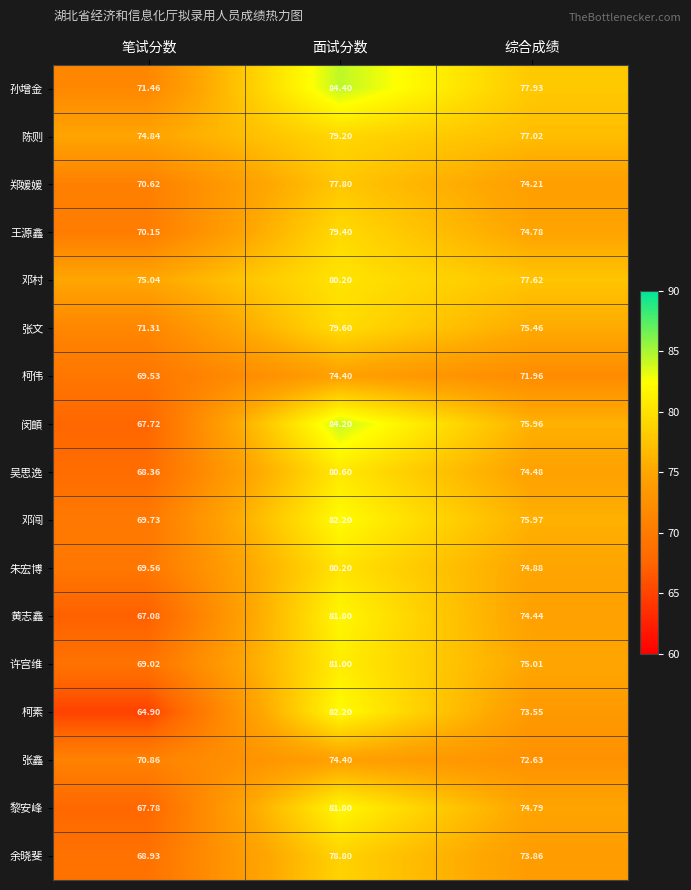

Which series has the largest total across all categories?

孙增金